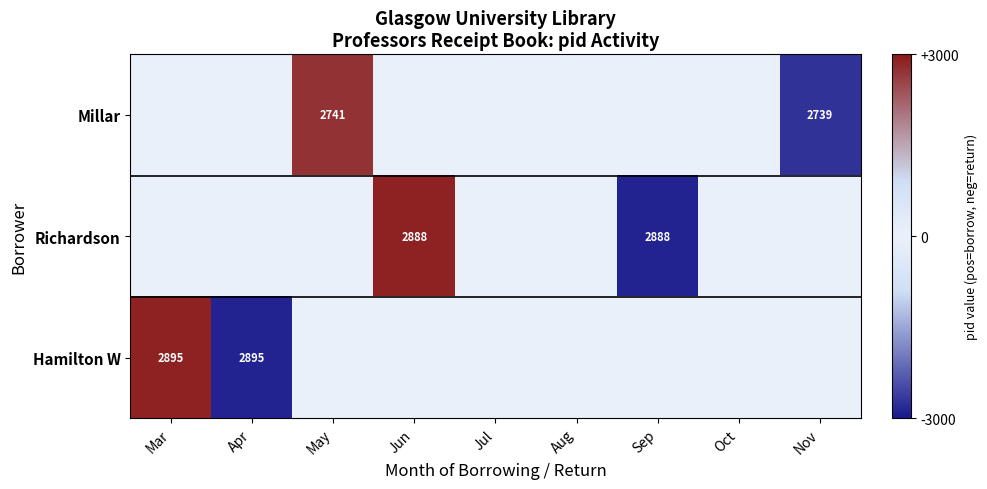

What is the minimum value shown in the chart?

-2895